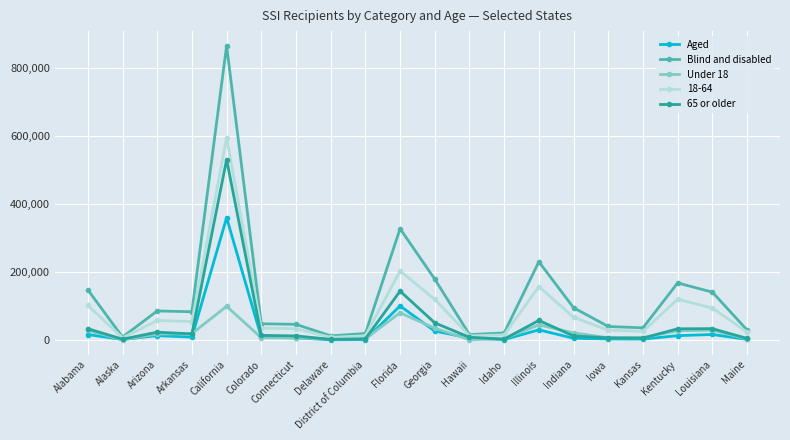

List the series in order of their peak value, highest first.

Blind and disabled, 18-64, 65 or older, Aged, Under 18